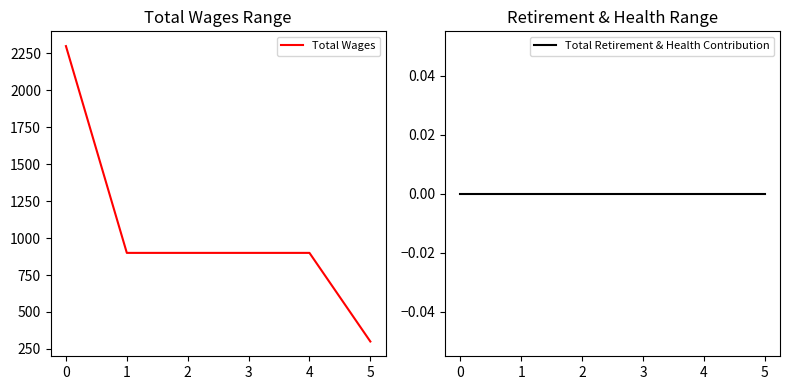

Does the chart display data point markers on the line(s)?

No